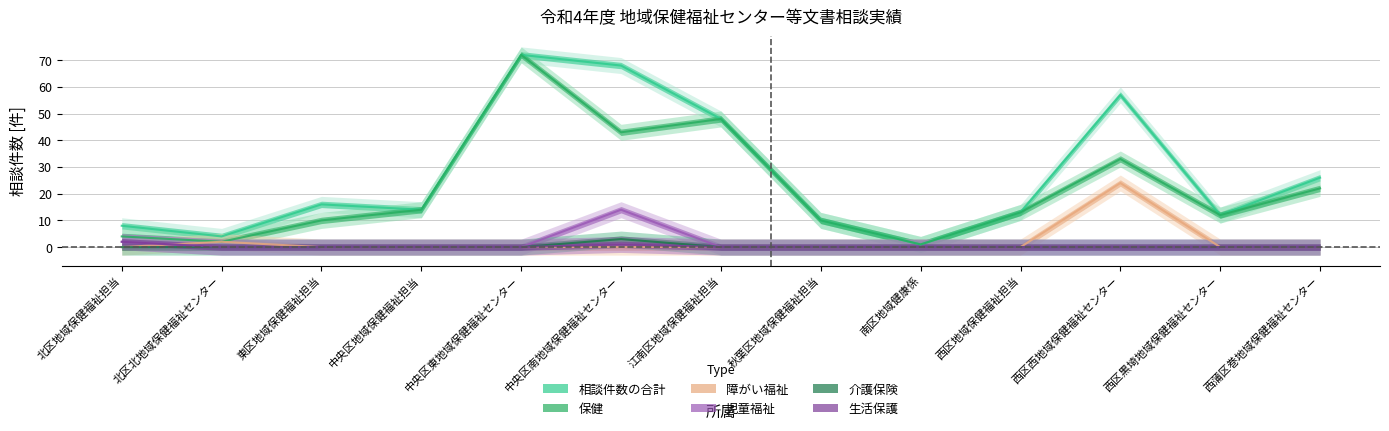

True or false: 障がい福祉 and 相談件数の合計 cross at least once.

False